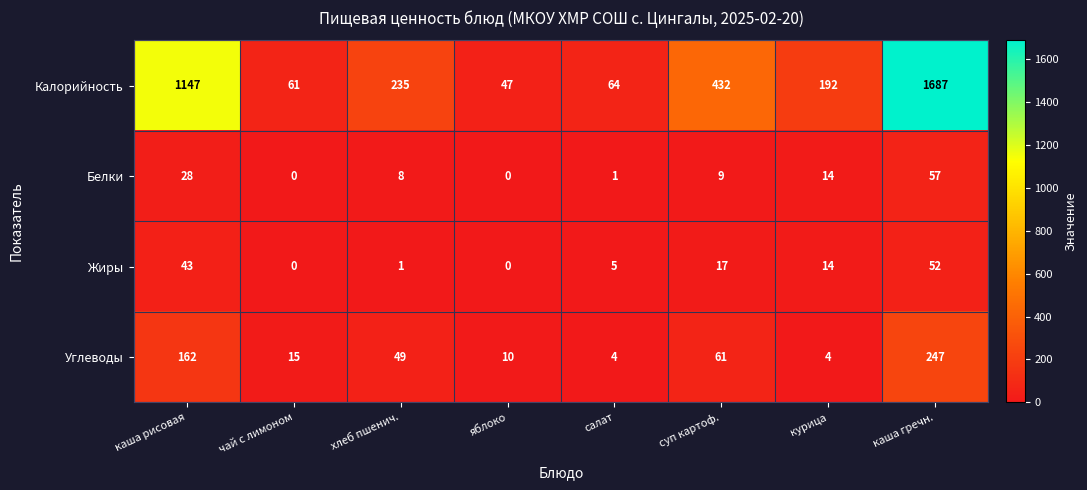

At which category is the sum across all series the highest?

каша гречн.